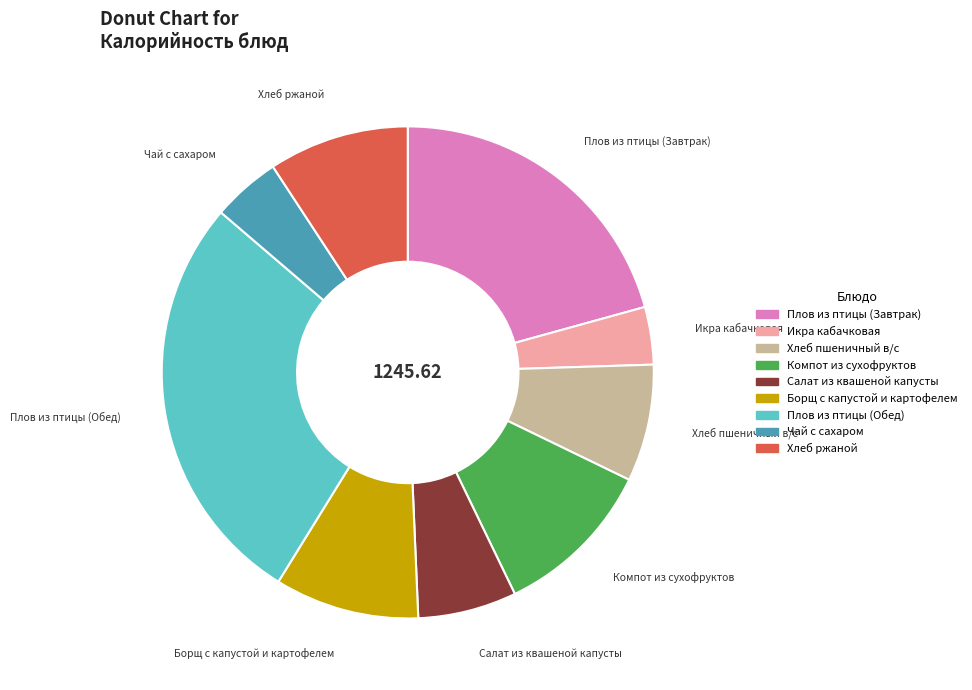

Which category has the smallest portion of the pie?

Икра кабачковая